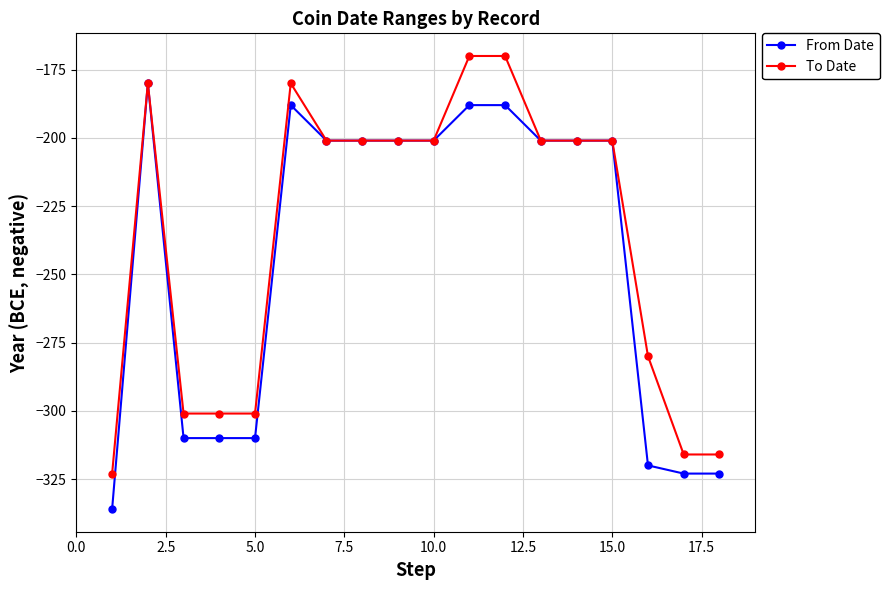

Which series has the largest total across all categories?

To Date